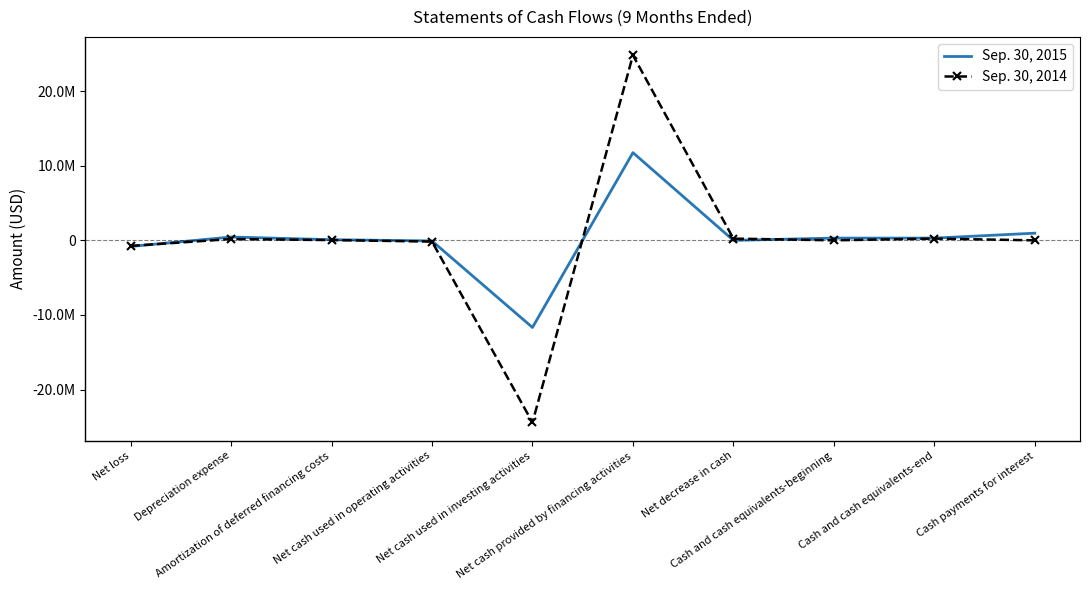

Which has a higher value, Cash payments for interest or Net decrease in cash?

Cash payments for interest